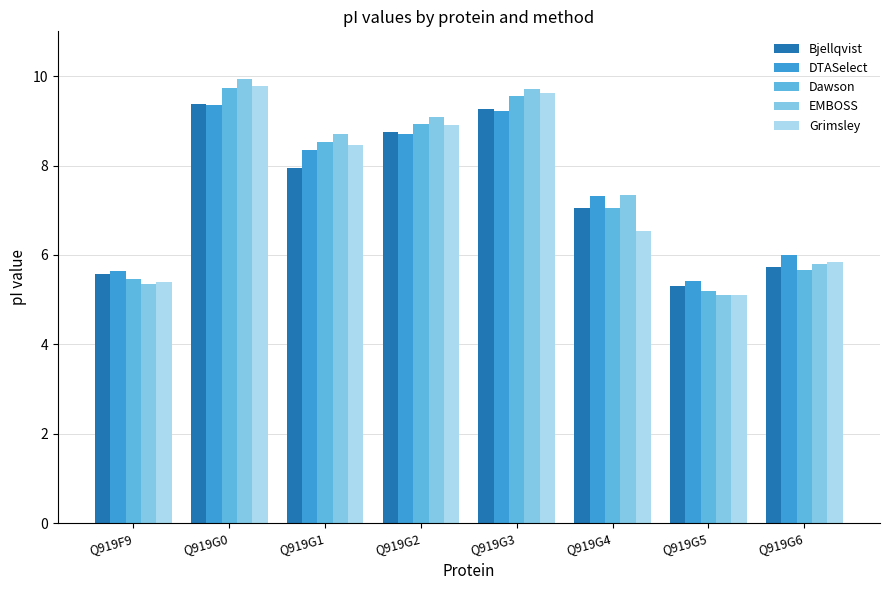

What are all the series names shown in the legend?

Bjellqvist, DTASelect, Dawson, EMBOSS, Grimsley